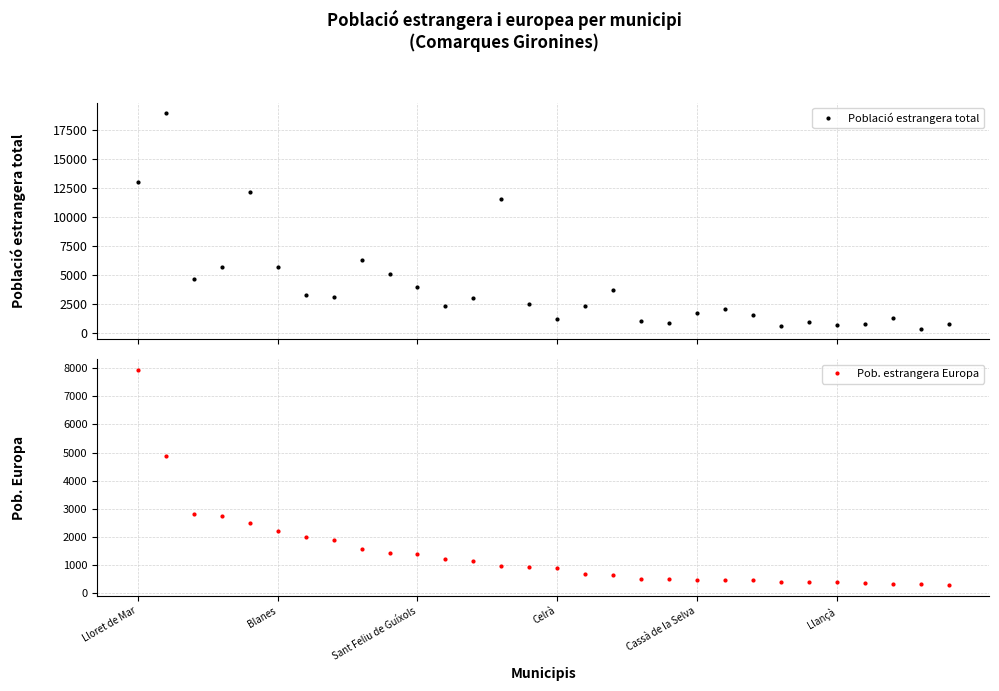

Between 6 and 29, which series saw the biggest shift?

Població estrangera total